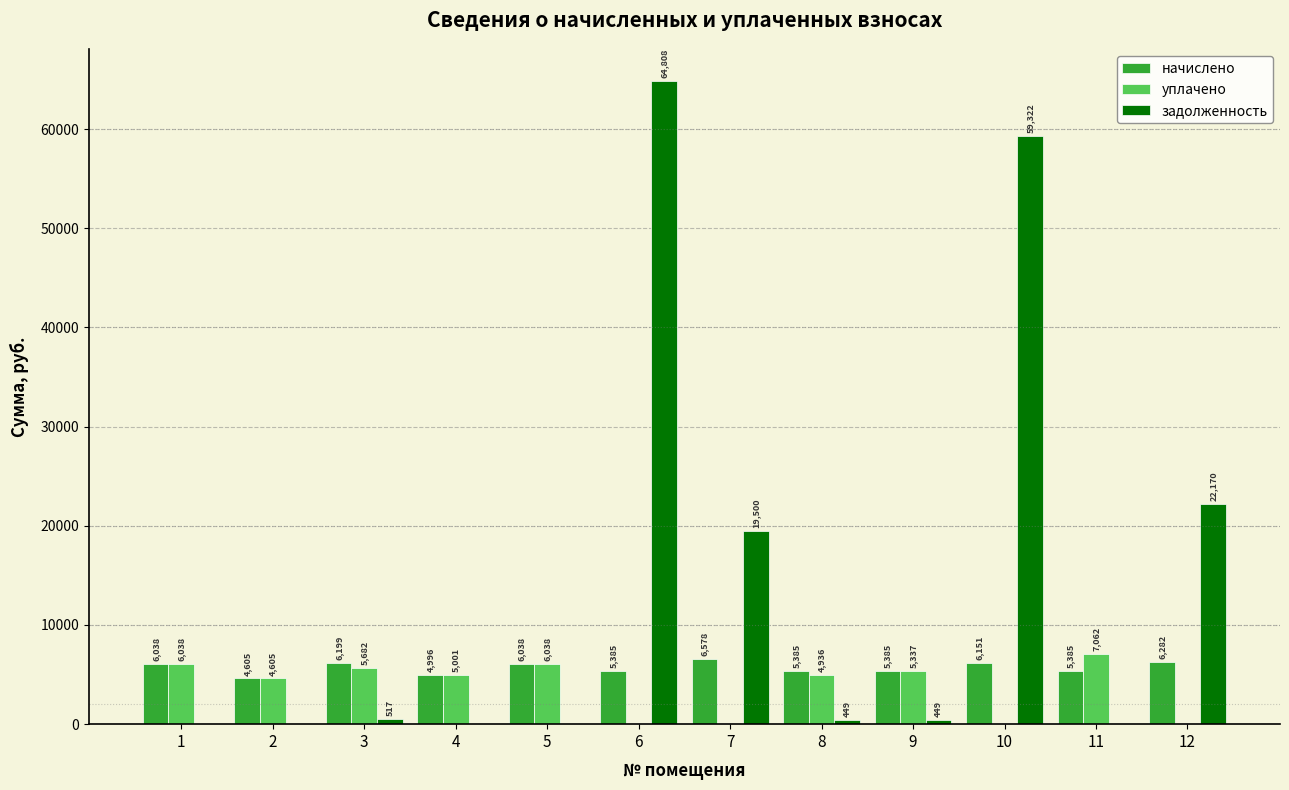

Which series changed the most between 8 and 11?

уплачено